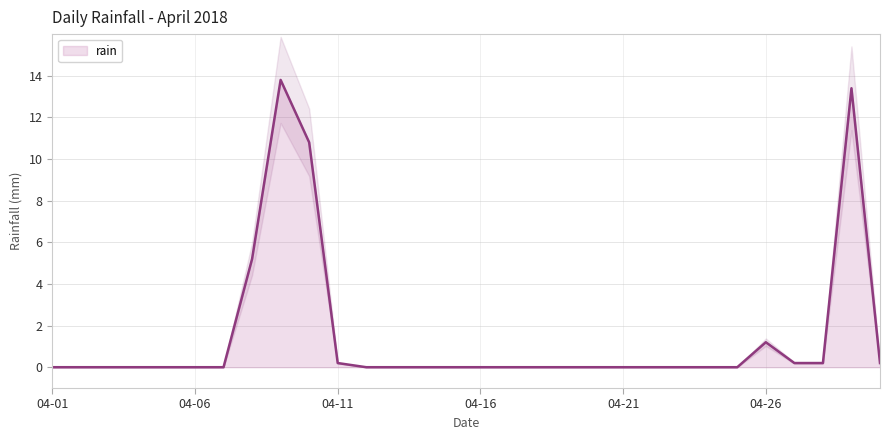

Reading left to right, what are all the values shown in this chart?

2018-04-01=0.0	2018-04-02=0.0	2018-04-03=0.0	2018-04-04=0.0	2018-04-05=0.0	2018-04-06=0.0	2018-04-07=0.0	2018-04-08=5.2	2018-04-09=13.8	2018-04-10=10.8	2018-04-11=0.2	2018-04-12=0.0	2018-04-13=0.0	2018-04-14=0.0	2018-04-15=0.0	2018-04-16=0.0	2018-04-17=0.0	2018-04-18=0.0	2018-04-19=0.0	2018-04-20=0.0	2018-04-21=0.0	2018-04-22=0.0	2018-04-23=0.0	2018-04-24=0.0	2018-04-25=0.0	2018-04-26=1.2	2018-04-27=0.2	2018-04-28=0.2	2018-04-29=13.4	2018-04-30=0.2